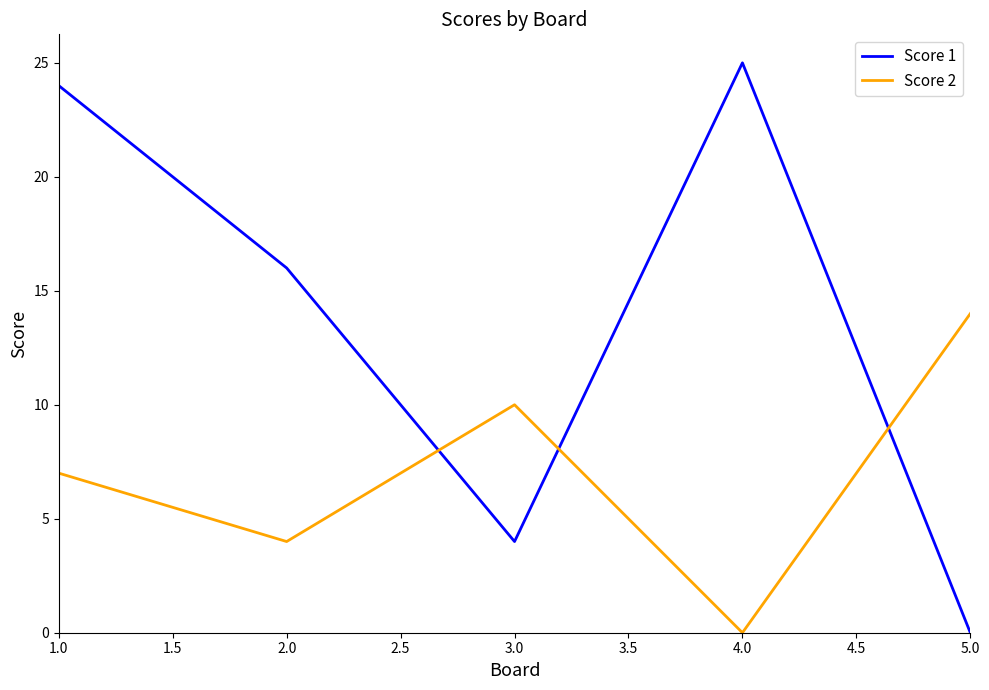

Which series ends up on top after the final intersection of Score 2 and Score 1?

Score 2